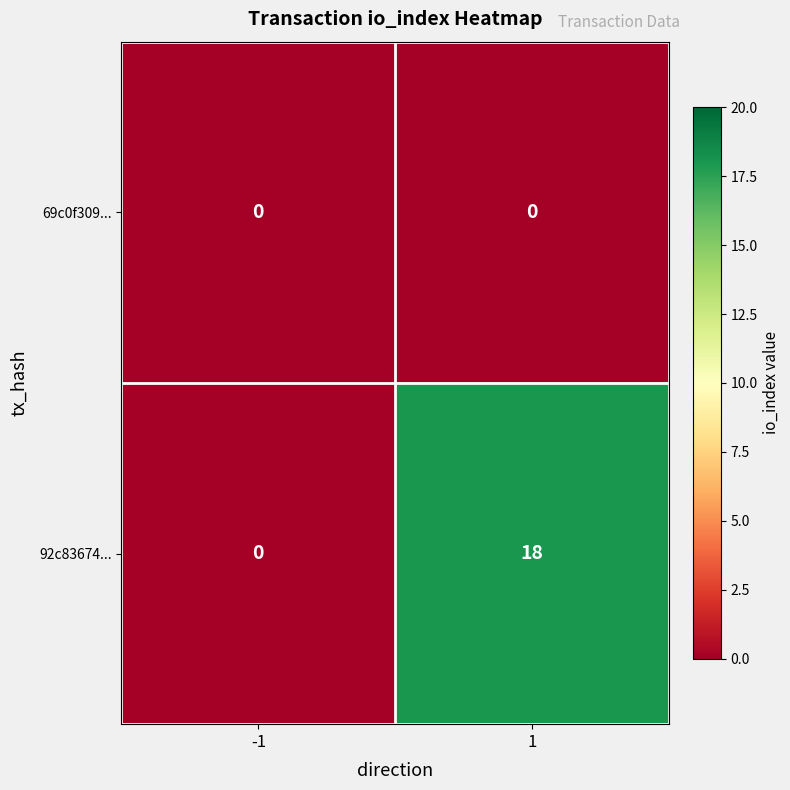

Is the value of 92c83674... at 1 greater than the value of 69c0f309... at 1?

Yes